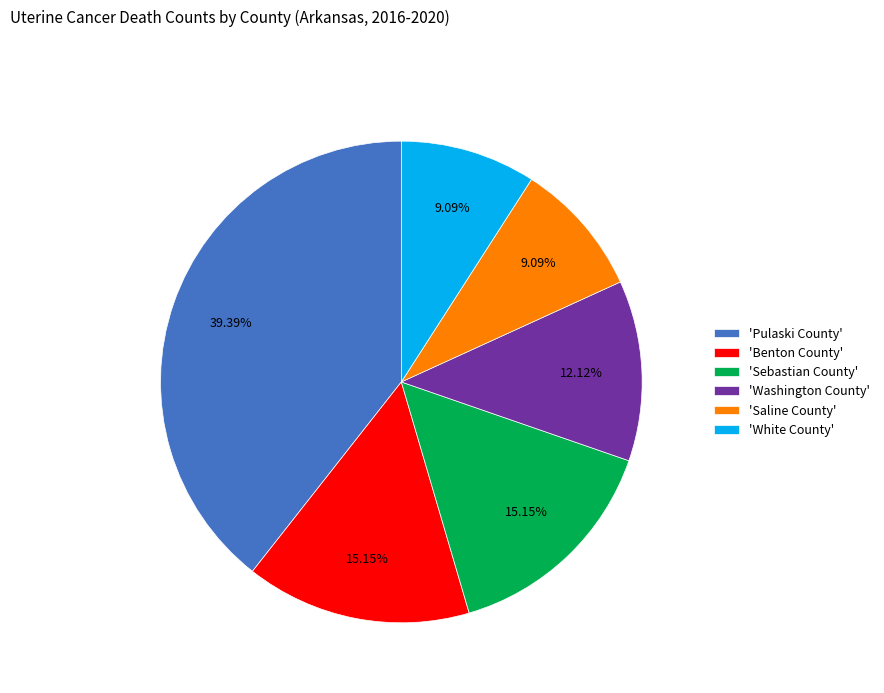

Is there any slice that represents more than half of the pie?

No